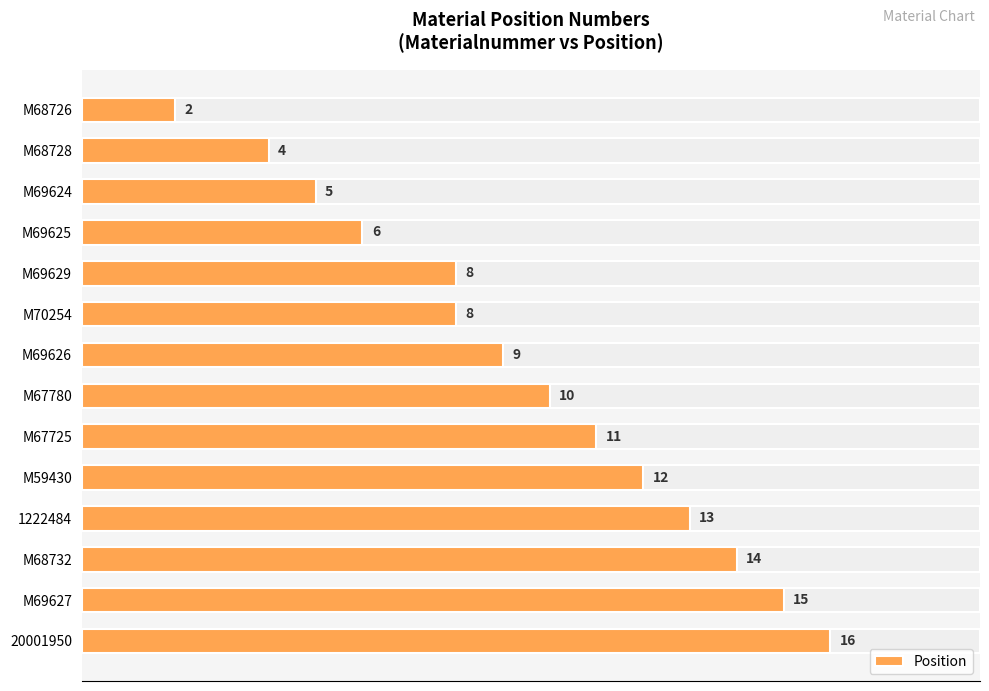

Count the number of values greater than 10.

6